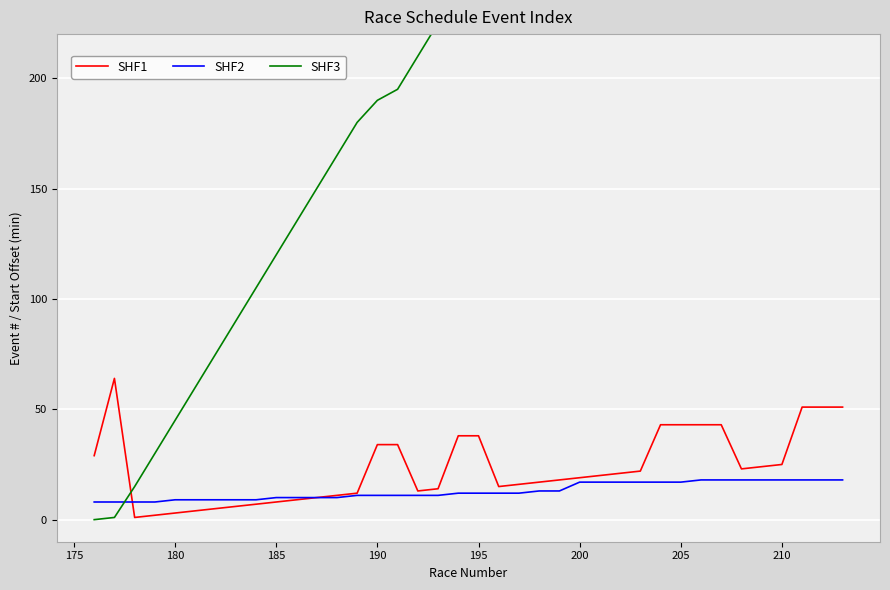

Does the chart display data point markers on the line(s)?

No